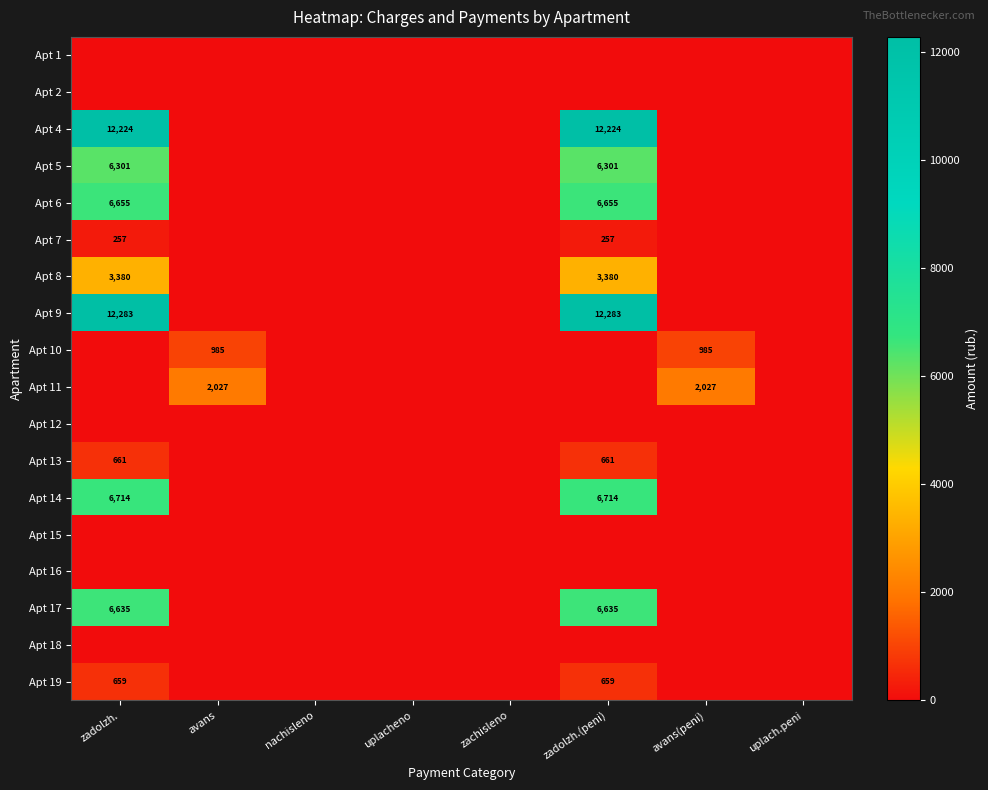

Is the value of Apt 5 at zadolzh. greater than the value of Apt 7 at nachisleno?

Yes